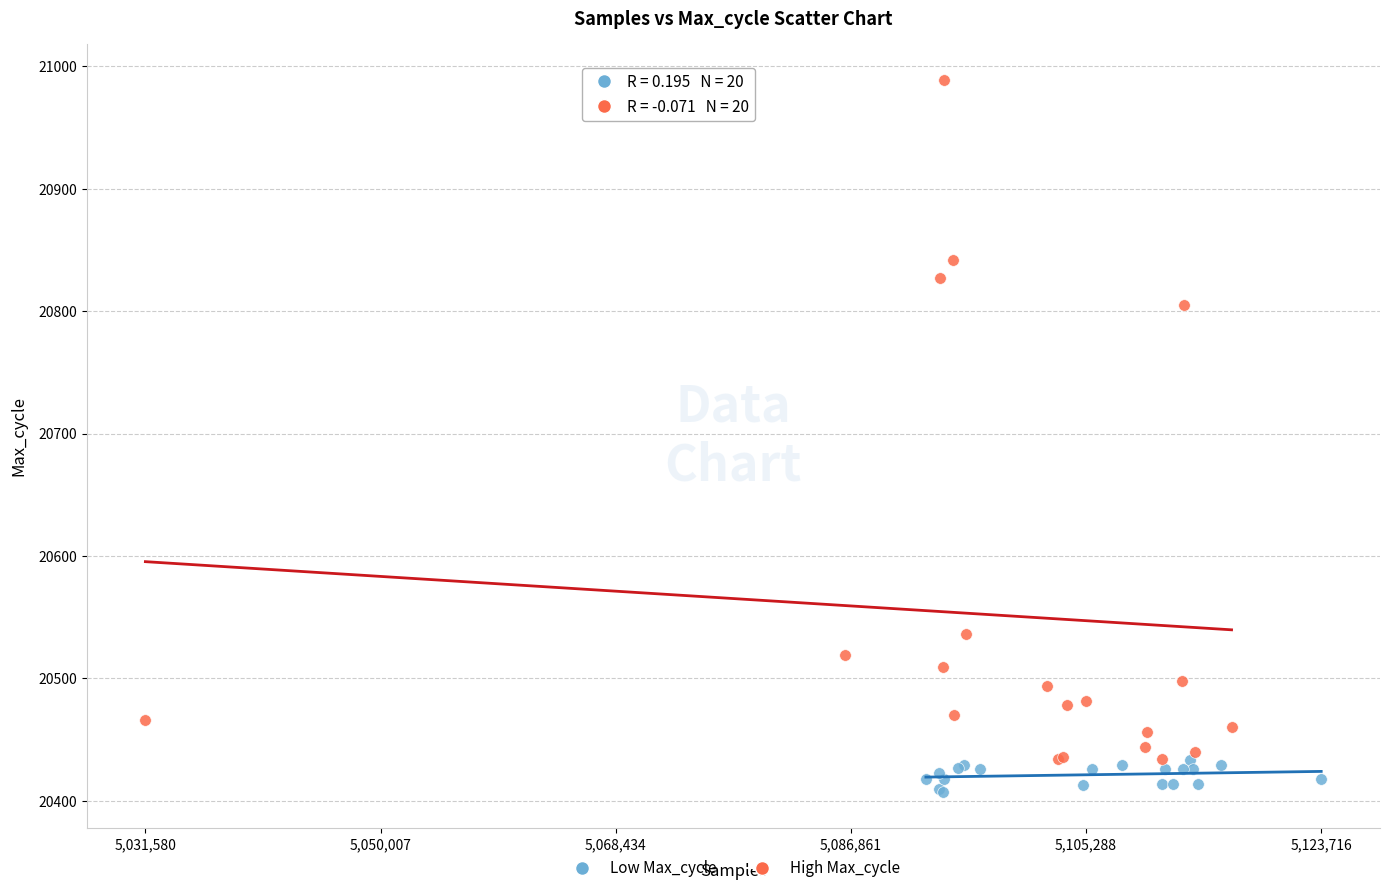

What are all the series names shown in the legend?

Low Max_cycle, High Max_cycle